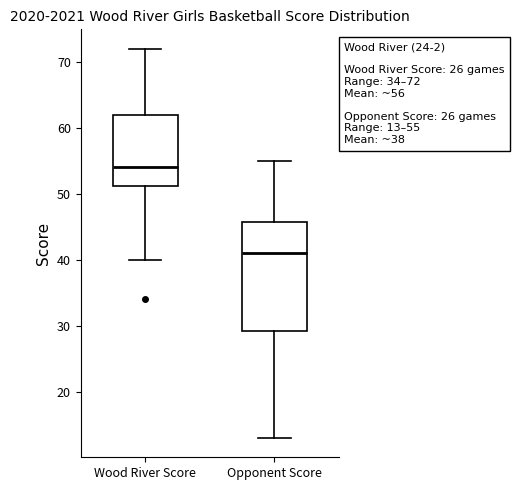

Comparing the boxes themselves (not the whiskers), which one is the tallest?

Opponent Score